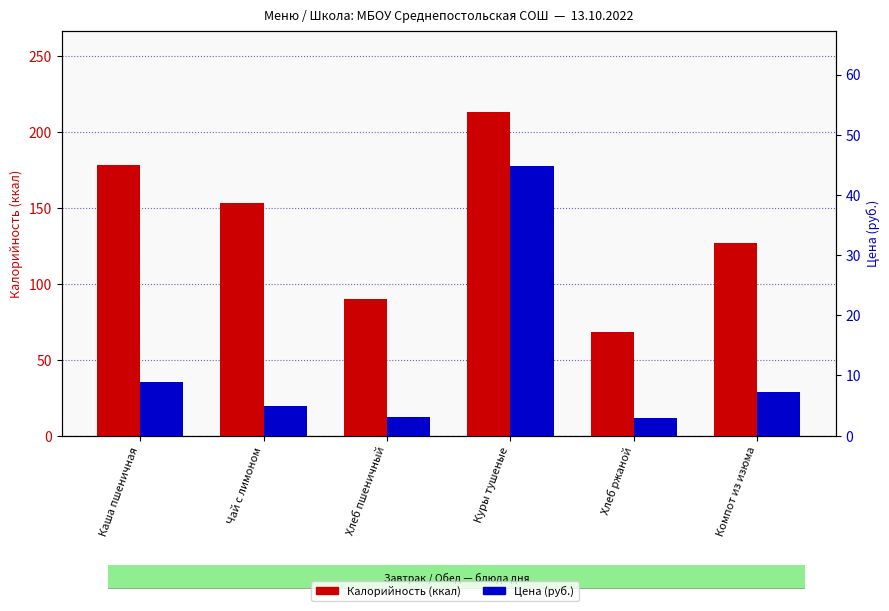

What is the highest value of the Калорийность (ккал) series?

213.4